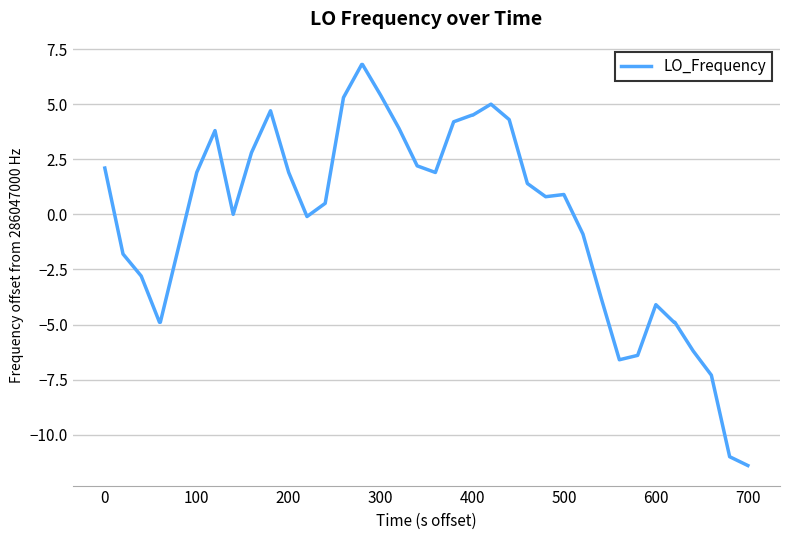

What is the smallest value displayed?

-11.4